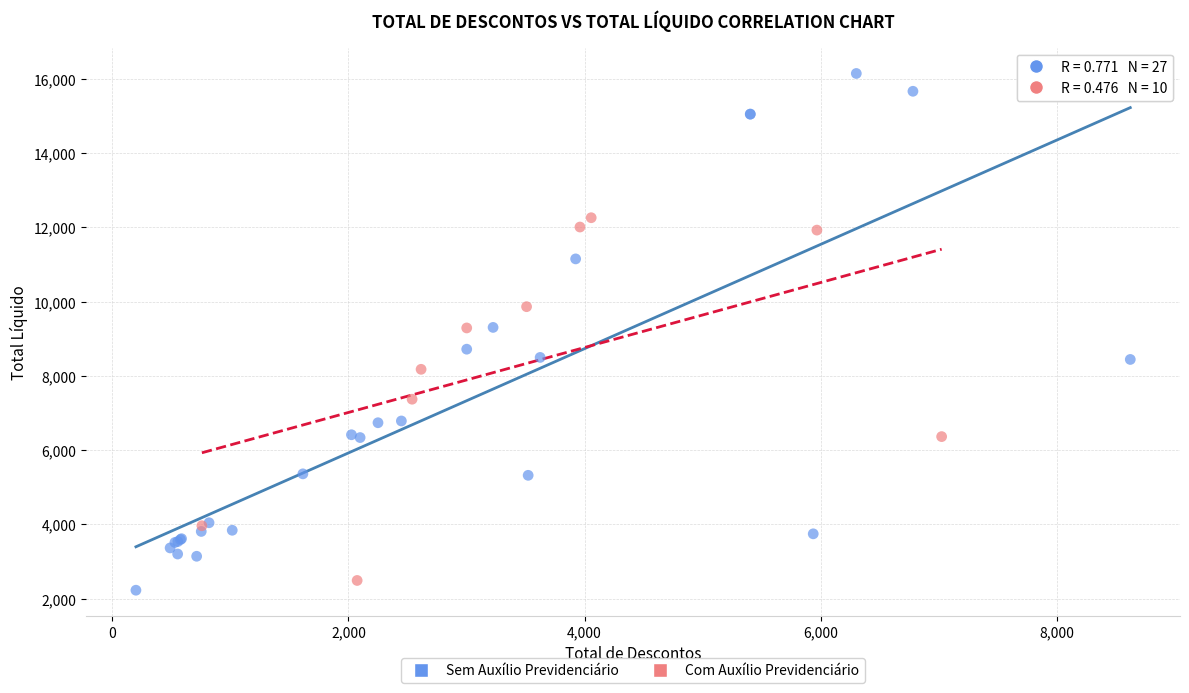

Which series has the widest spread of Y values?

Sem Auxílio Previdenciário